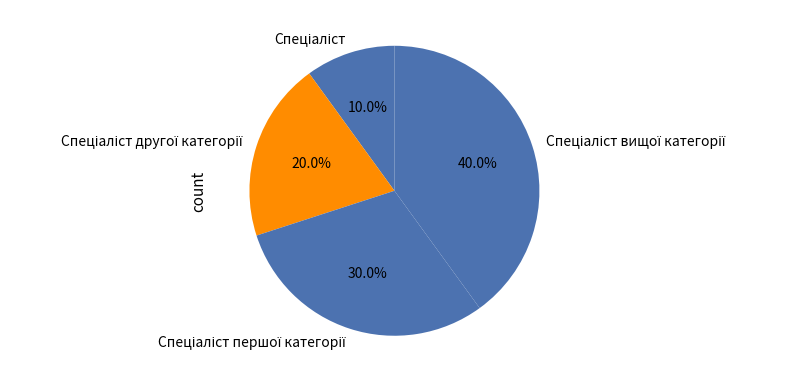

Does any single category account for the majority?

No